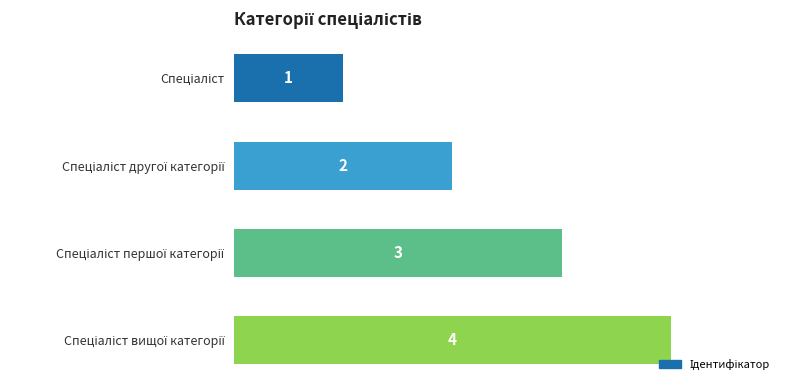

What is the sum of all values?

10